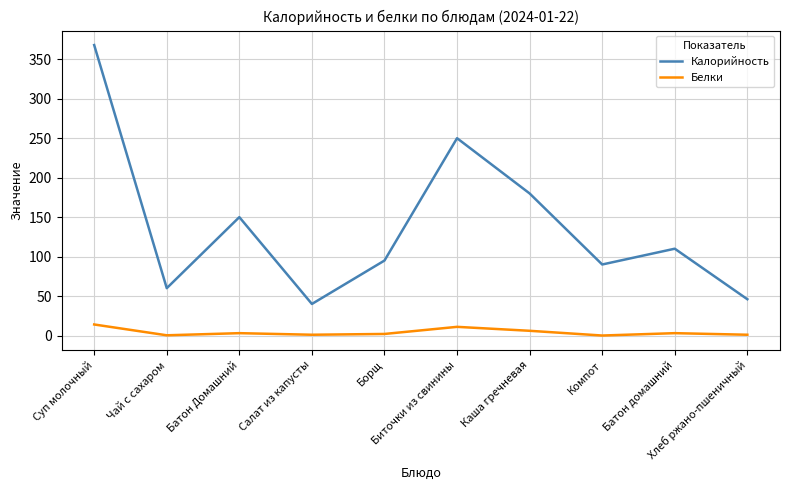

Which category has the lowest value in the Калорийность series?

Салат из капусты